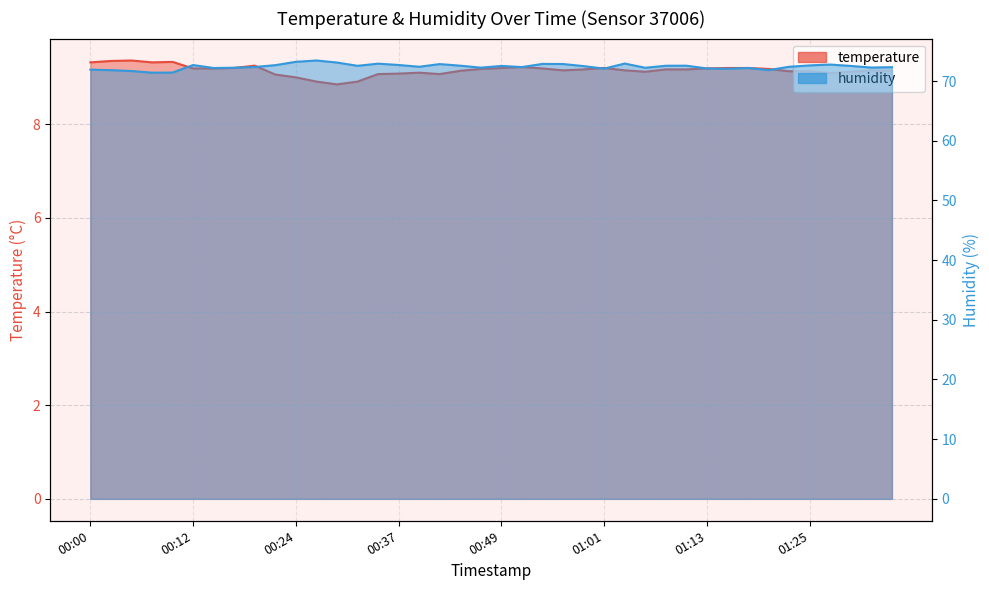

What is the value of the temperature point at the 24th from the left?

9.2